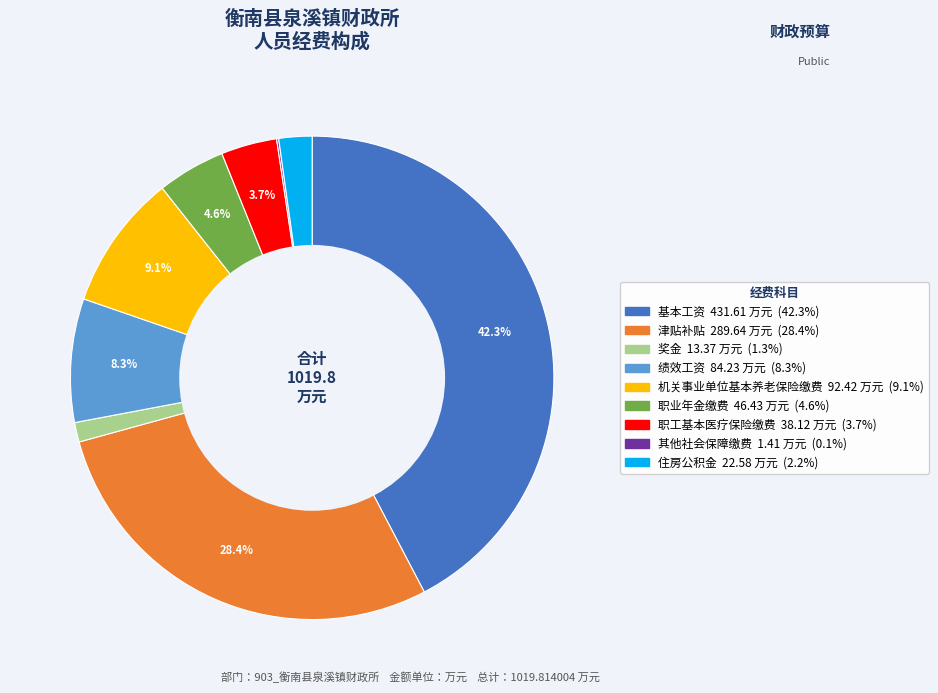

To the nearest percent, what portion does 职业年金缴费 represent?

5%